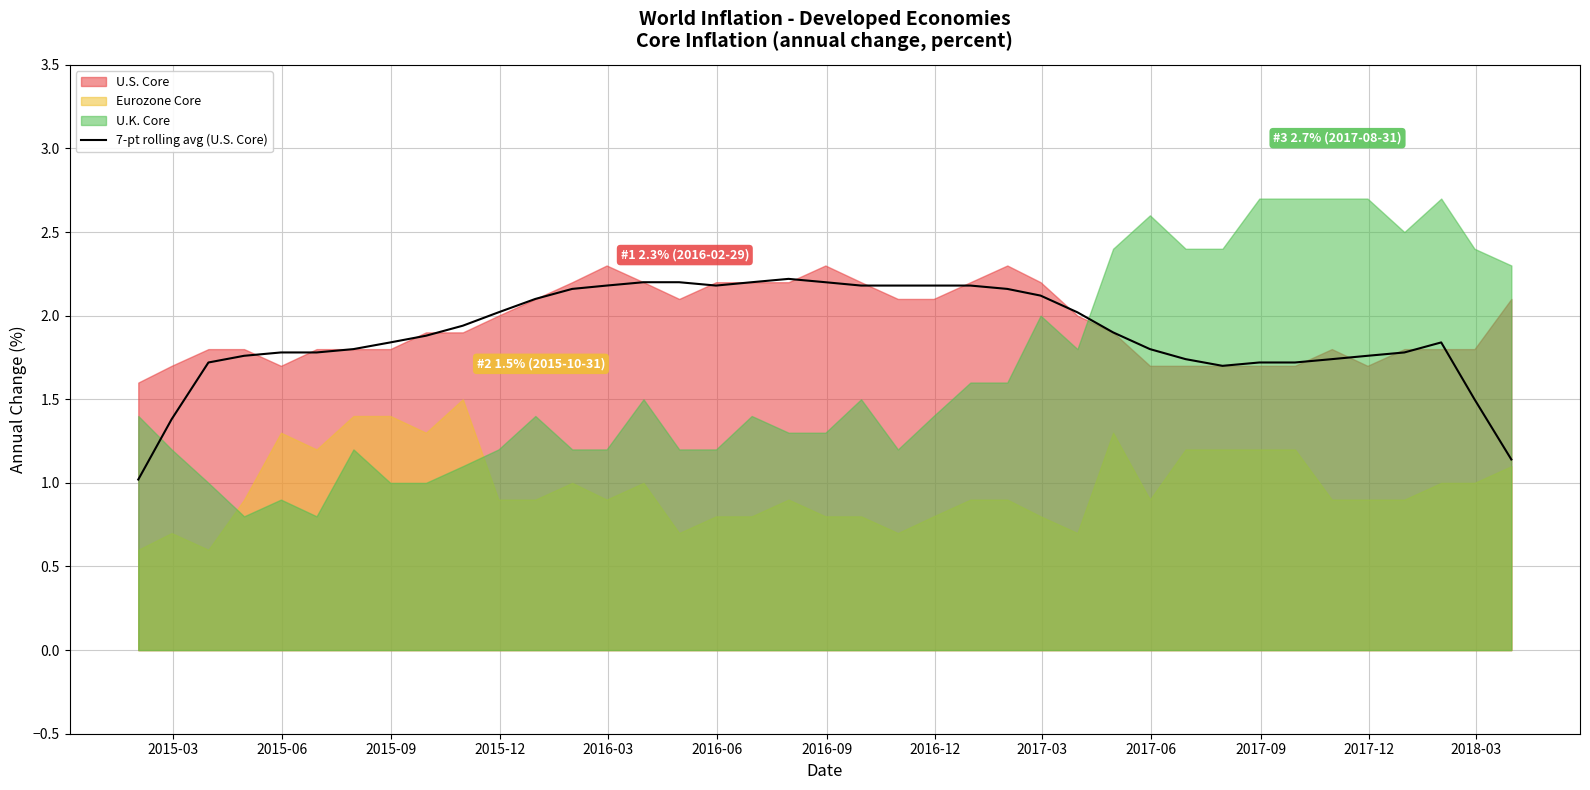

True or false: there are more than 2 points higher than both neighbors.

False